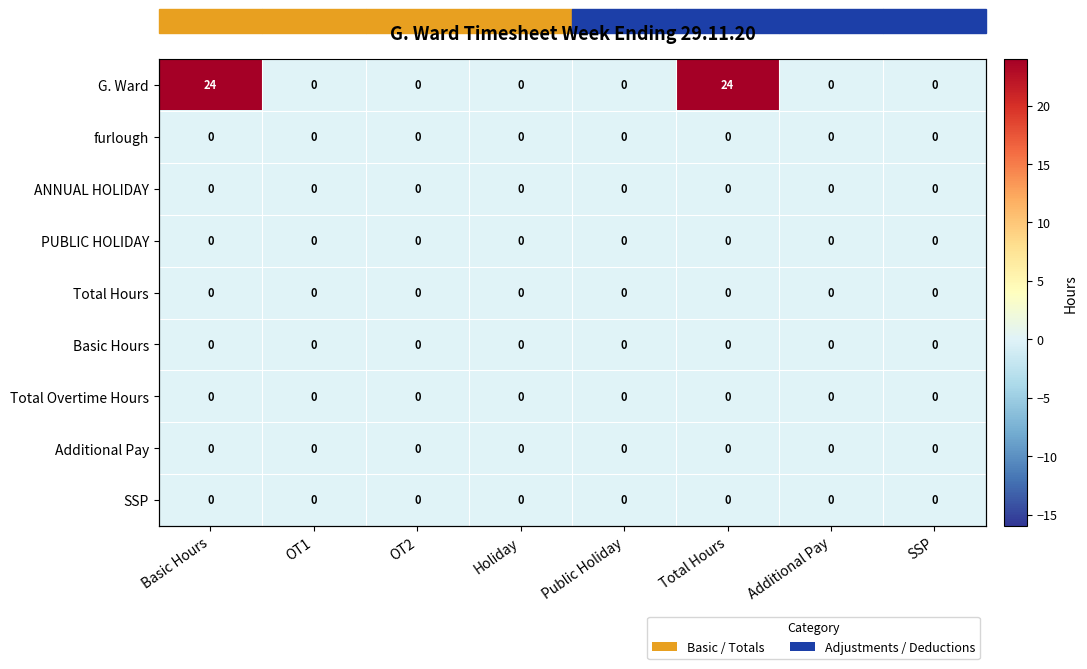

Which category has the highest value across all series?

Basic Hours